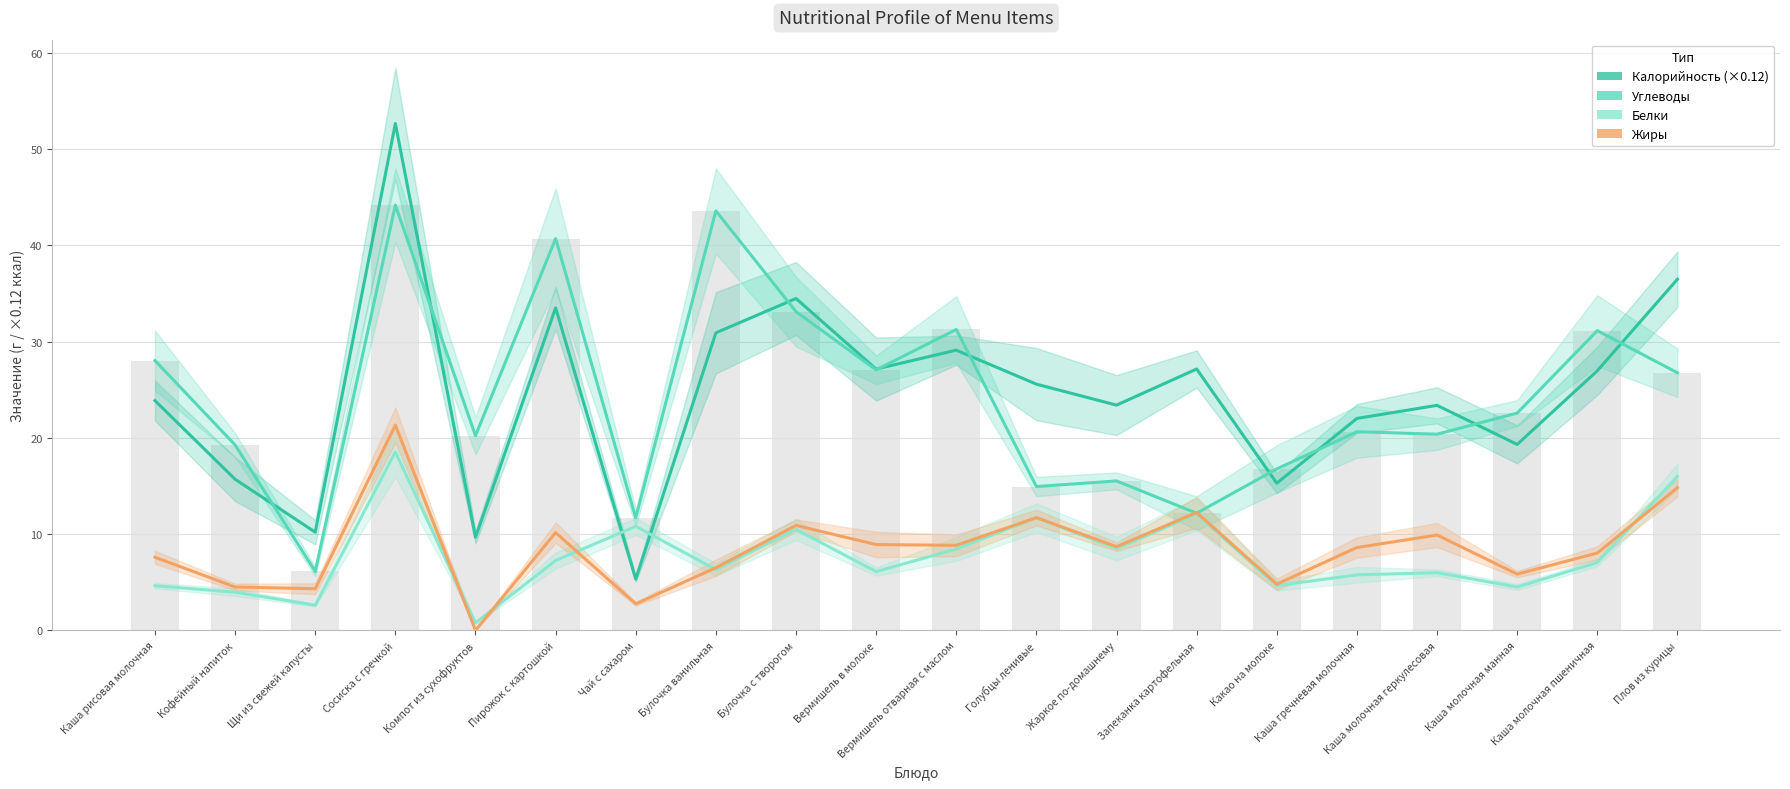

Which category has the lowest value across all series?

Компот из сухофруктов